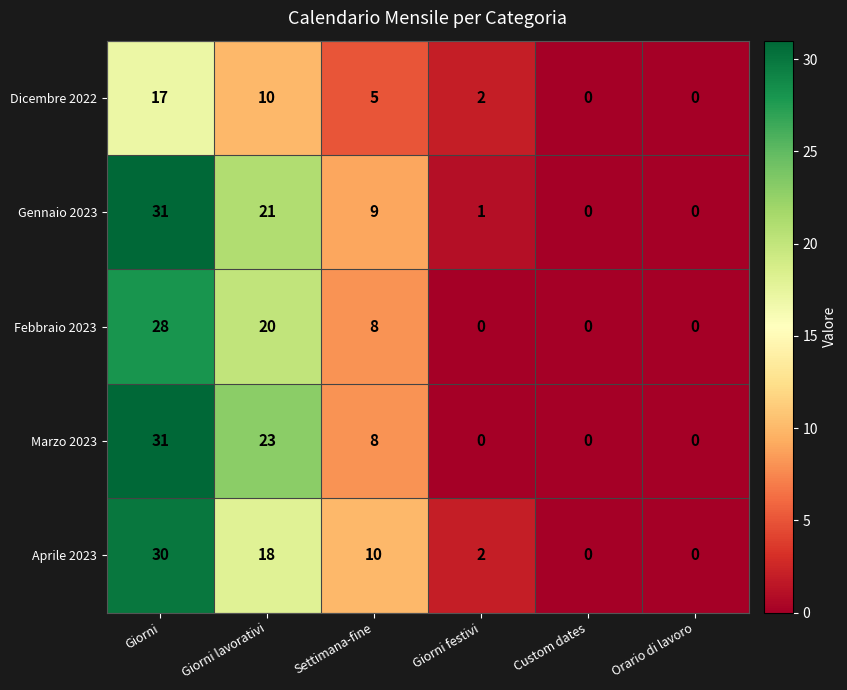

At which category is the sum across all series the highest?

Giorni